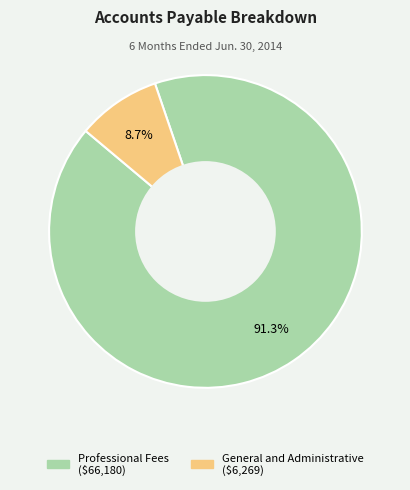

What is the smallest slice in the pie chart?

General and Administrative